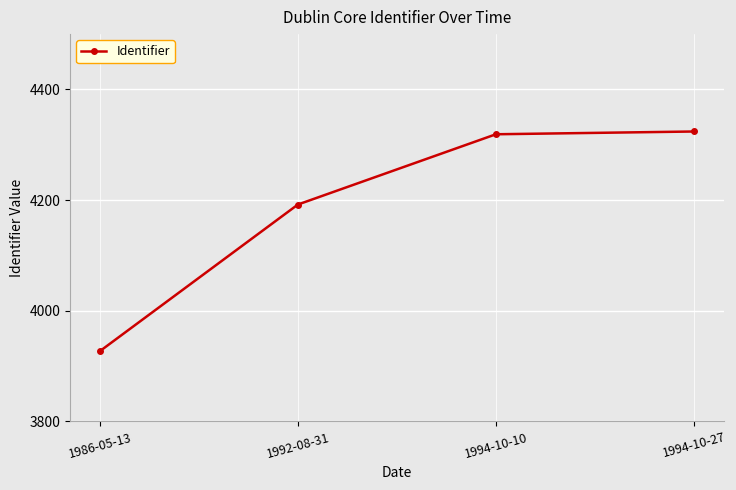

What is the sum of all values?

16762